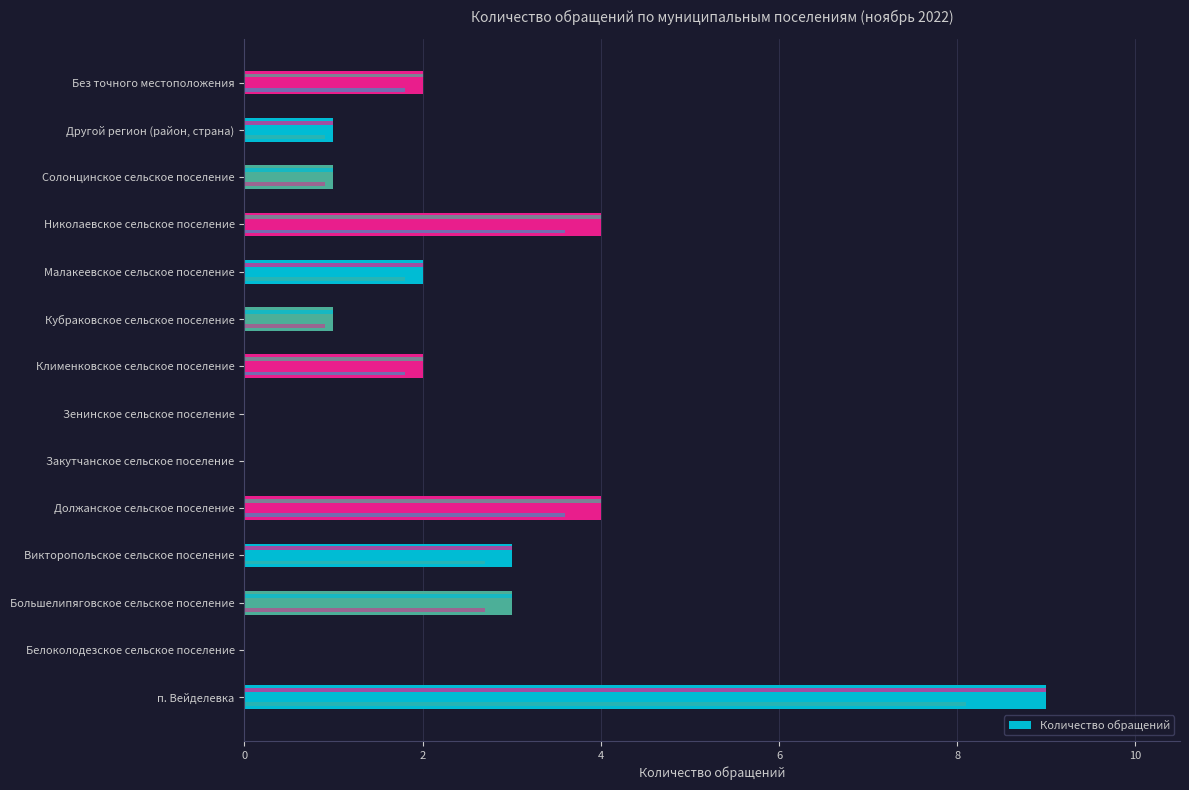

What is the average value?

2